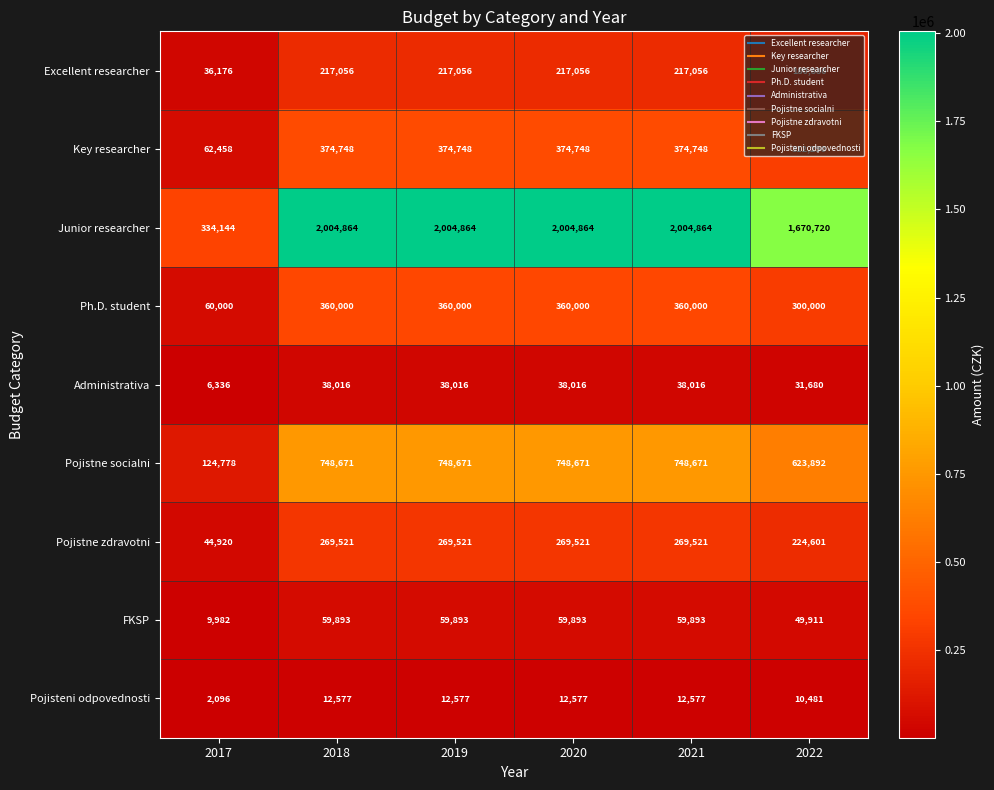

What is the total value across all series at 2020?

4085346